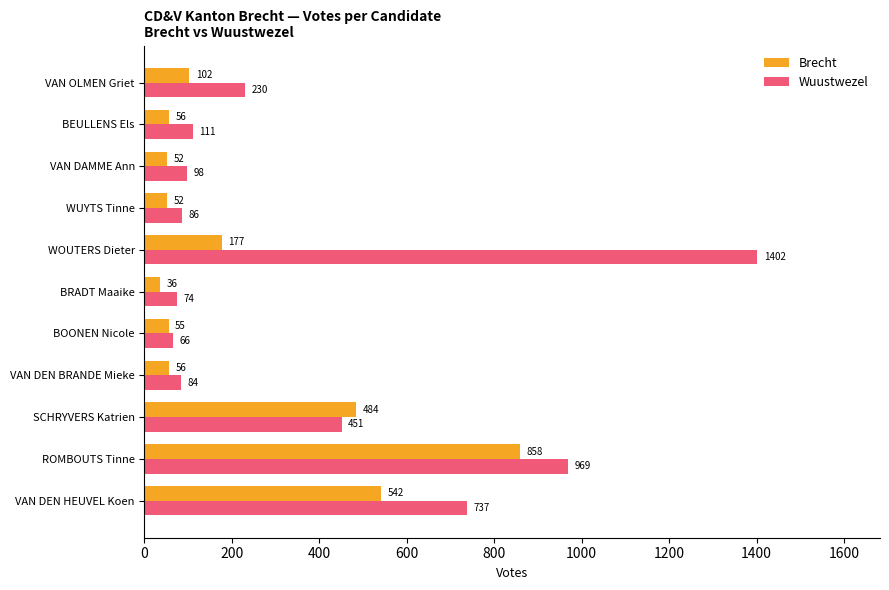

What is the greatest value displayed?

1402